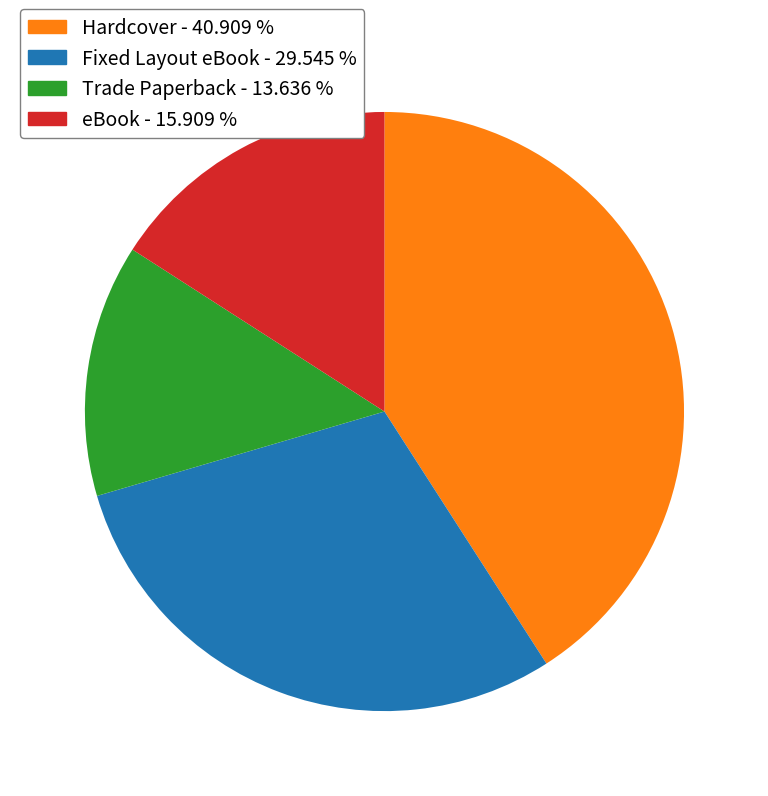

Rank the categories by value from lowest to highest.

Trade Paperback, eBook, Fixed Layout eBook, Hardcover